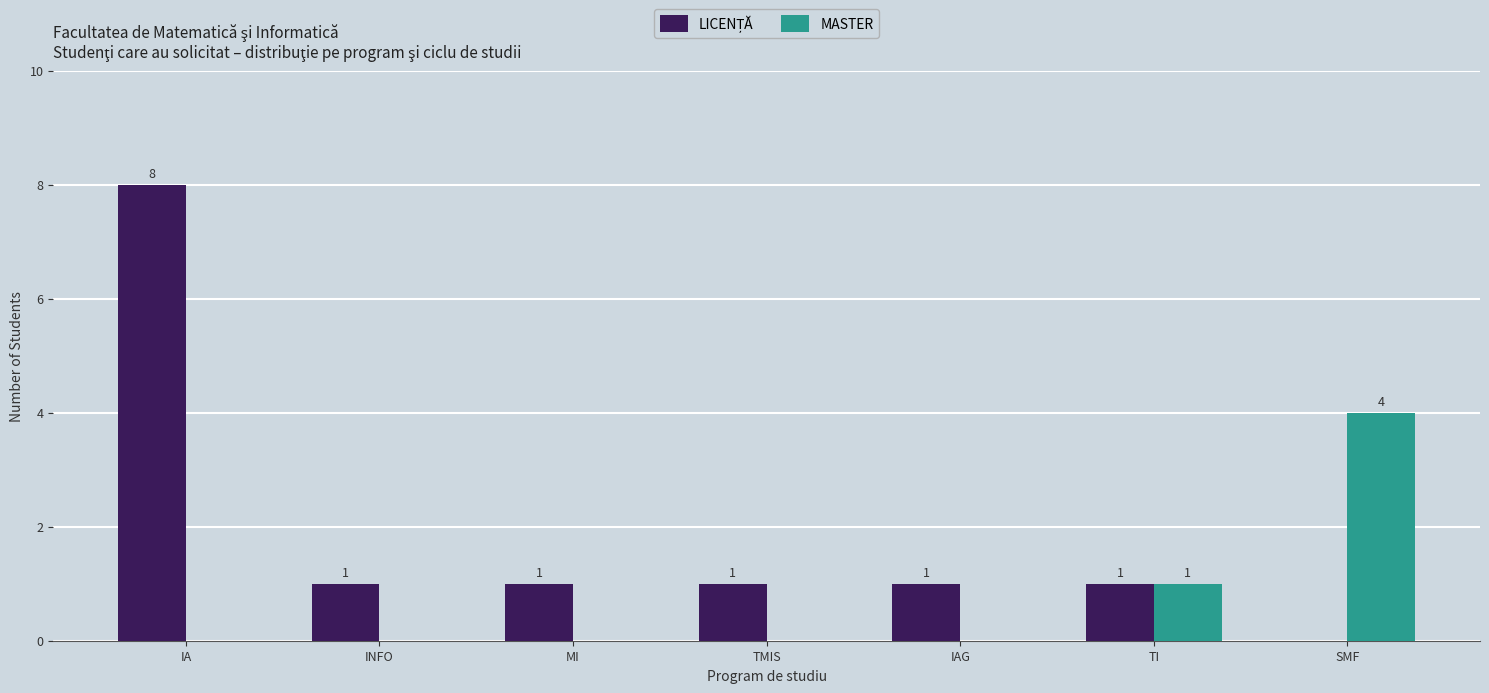

How many distinct data groups are displayed?

2